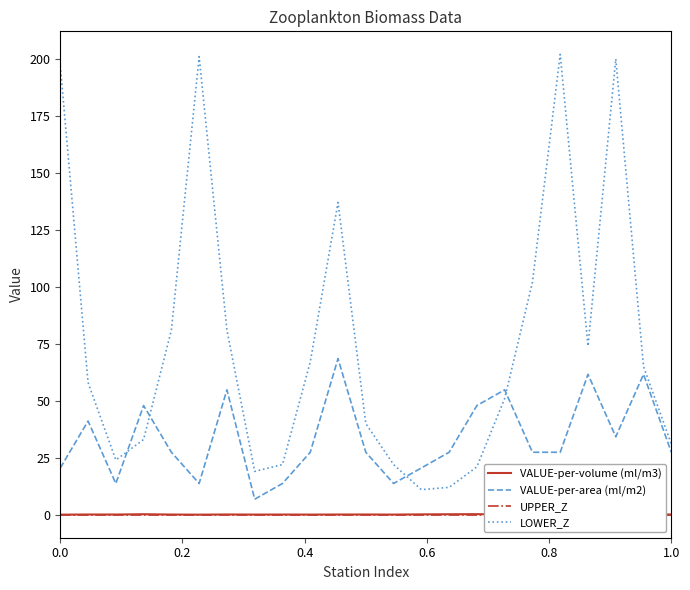

True or false: LOWER_Z and VALUE-per-volume (ml/m3) cross at least once.

False